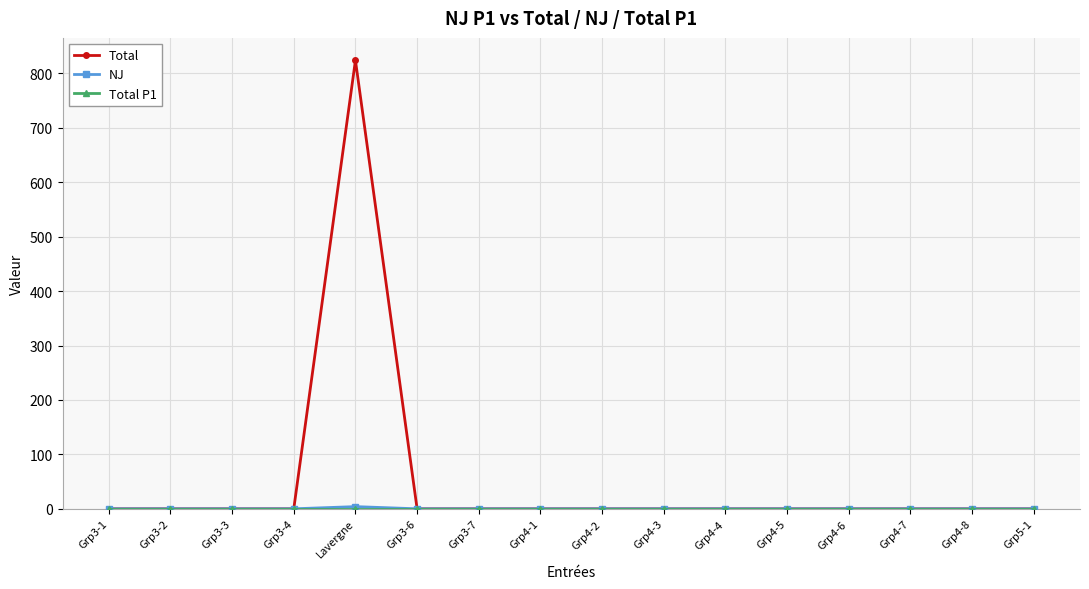

True or false: Total has a value of 824 at Lavergne.

True